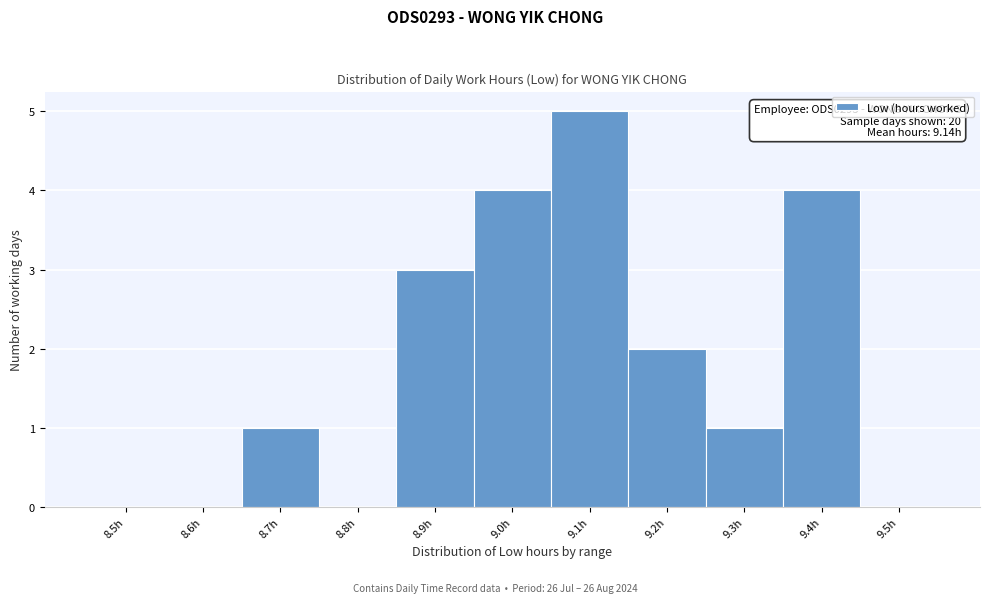

Reading left to right, list all the values displayed in this chart.

8.5h=0	8.6h=0	8.7h=1	8.8h=0	8.9h=3	9.0h=4	9.1h=5	9.2h=2	9.3h=1	9.4h=4	9.5h=0